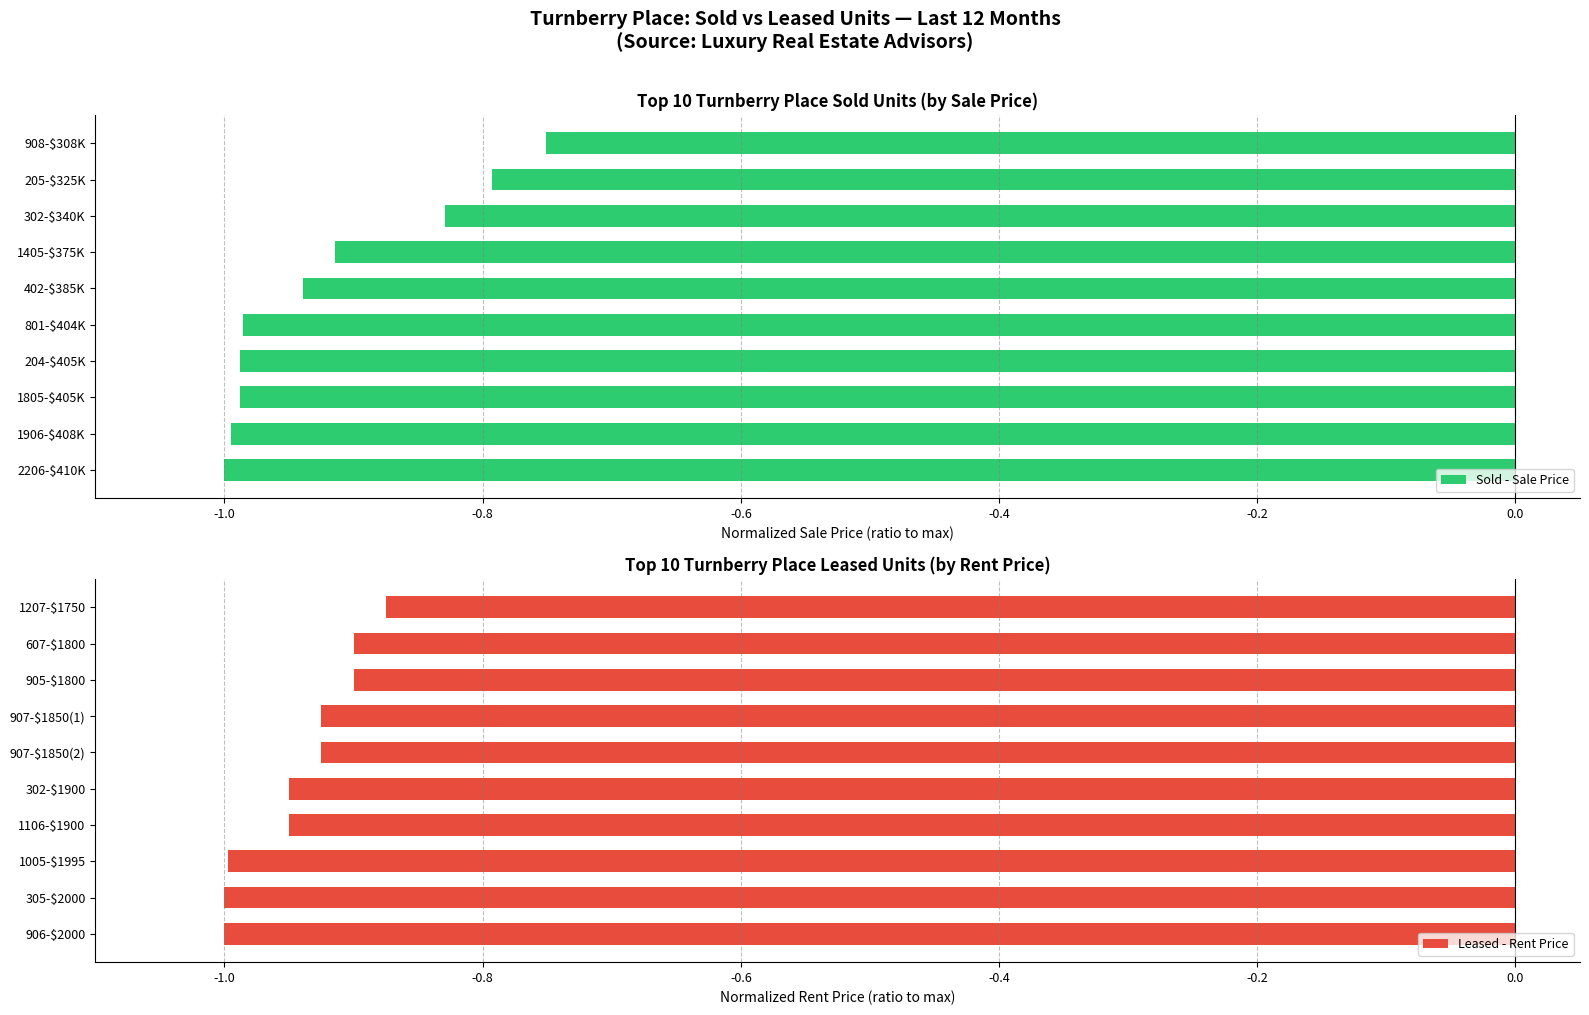

List the series in order of their peak value, highest first.

Sold - Sale Price, Leased - Rent Price